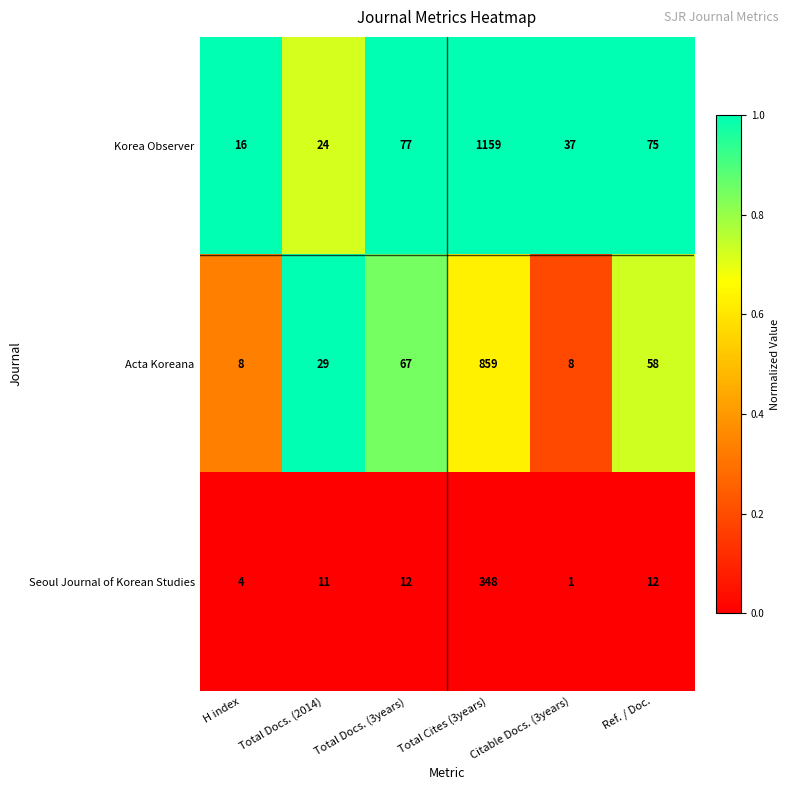

Which series has the largest total across all categories?

Korea Observer